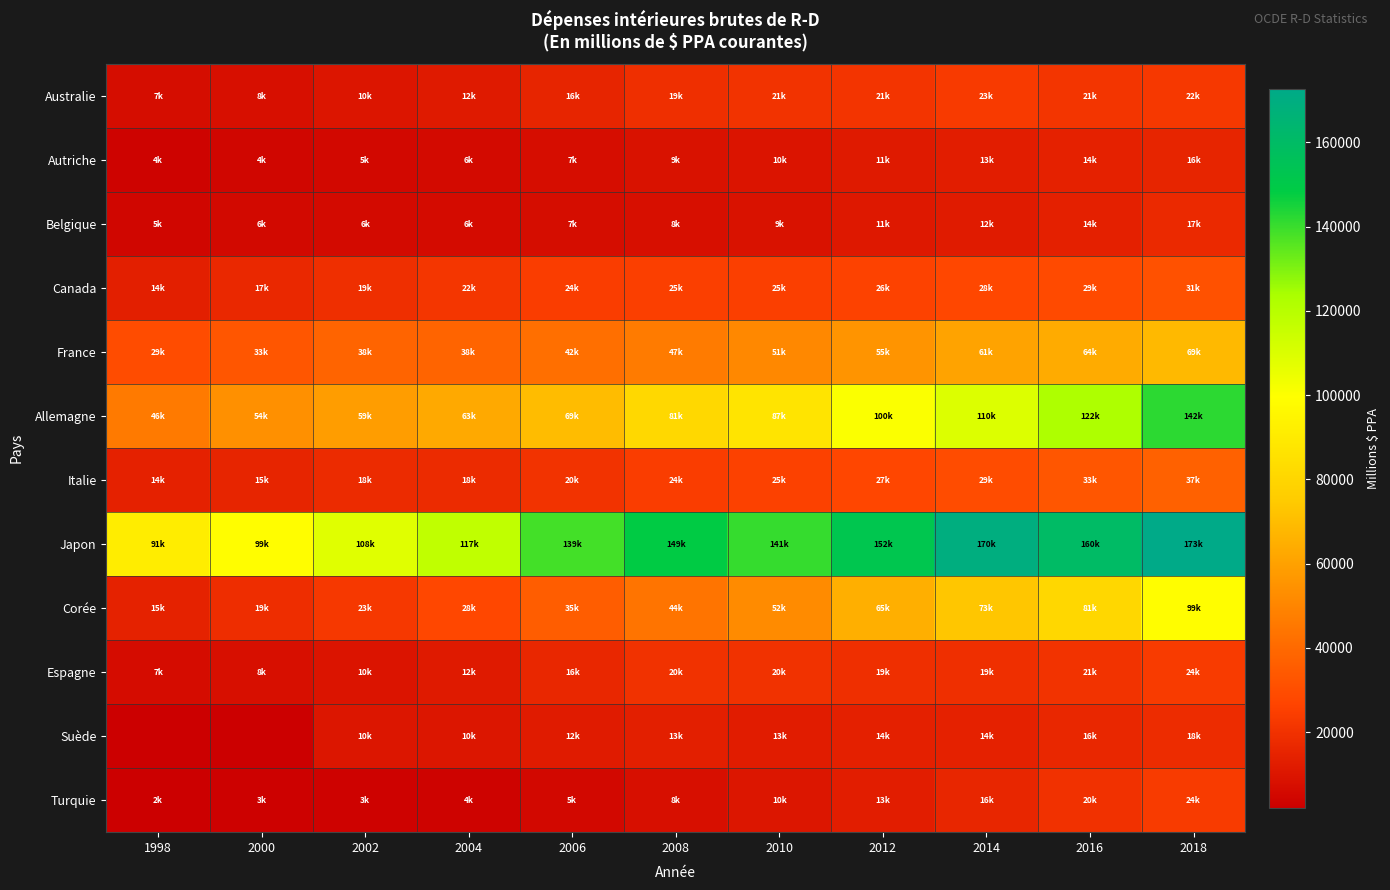

Count the number of data series in this chart.

12